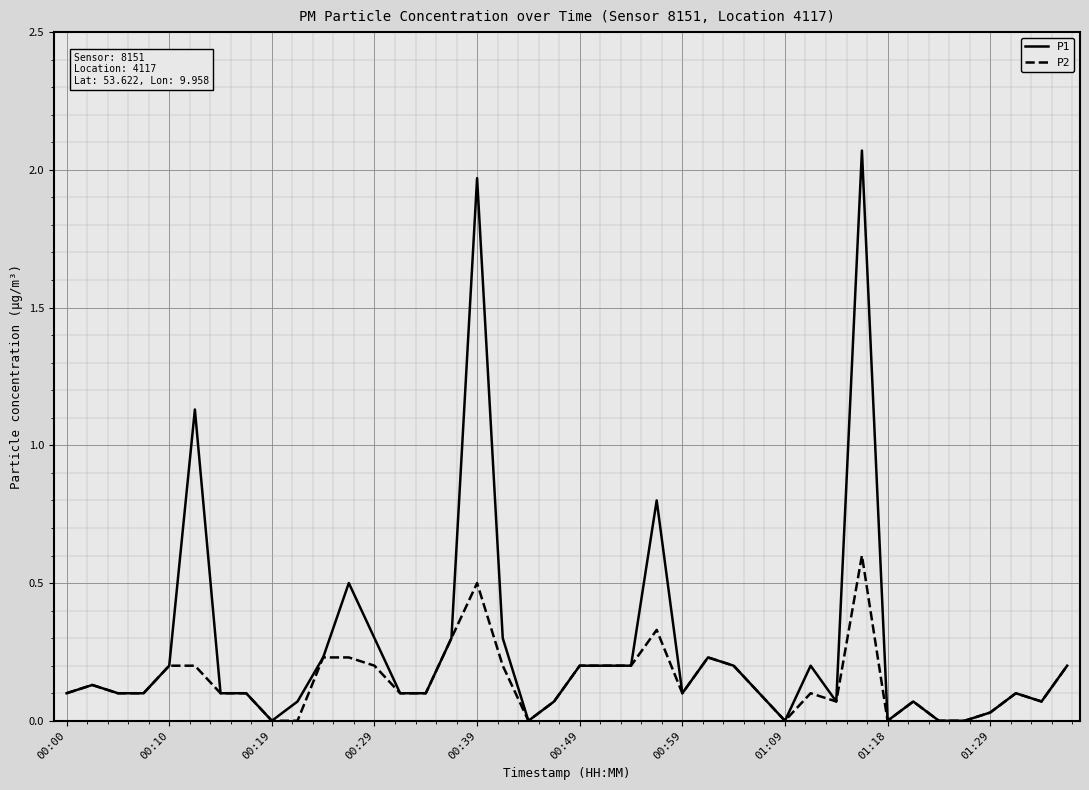

Rank the series by their maximum value, from highest to lowest.

P1, P2